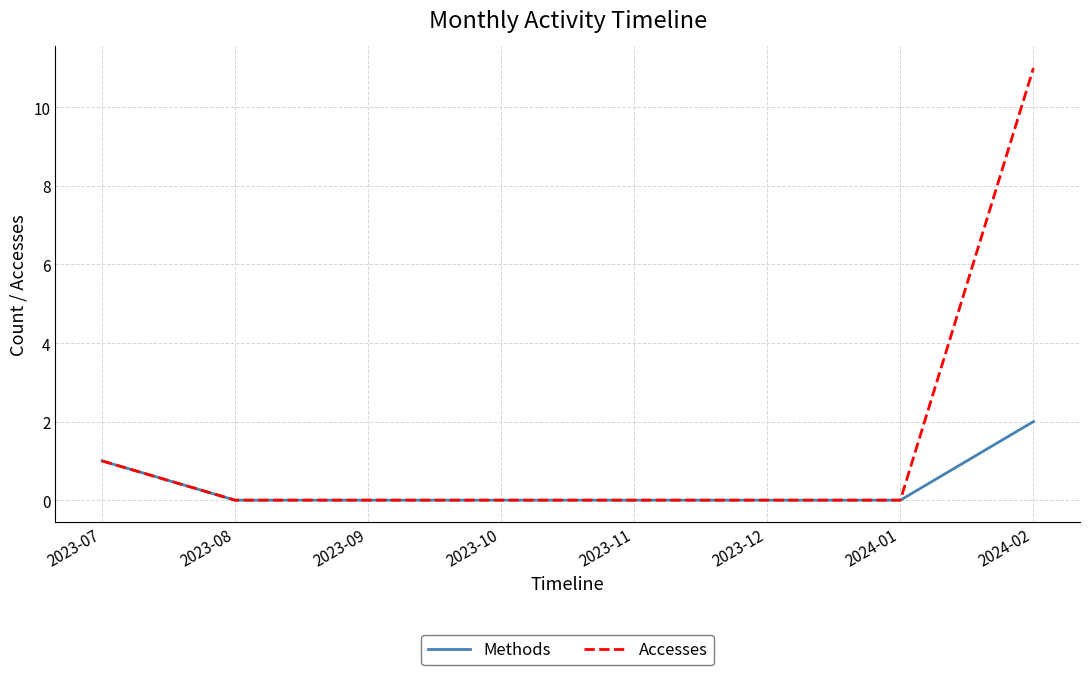

Reading left to right, extract all data points from this chart.

Methods: 2023-07=1	2023-08=0	2023-09=0	2023-10=0	2023-11=0	2023-12=0	2024-01=0	2024-02=2
Accesses: 2023-07=1	2023-08=0	2023-09=0	2023-10=0	2023-11=0	2023-12=0	2024-01=0	2024-02=11